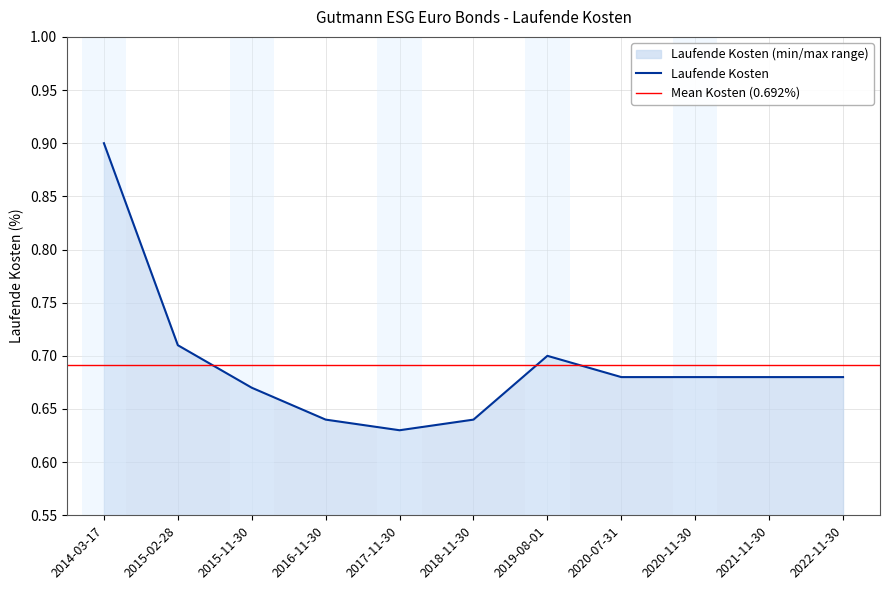

What is the sum of the values at 2015-11-30 and 2018-11-30?

1.3